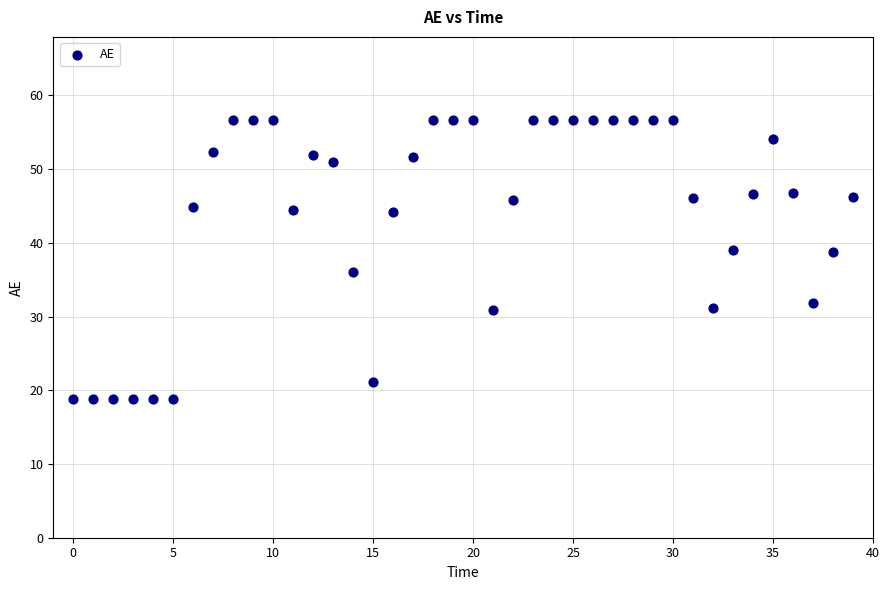

What is the range of Y values (max minus min)?

37.7